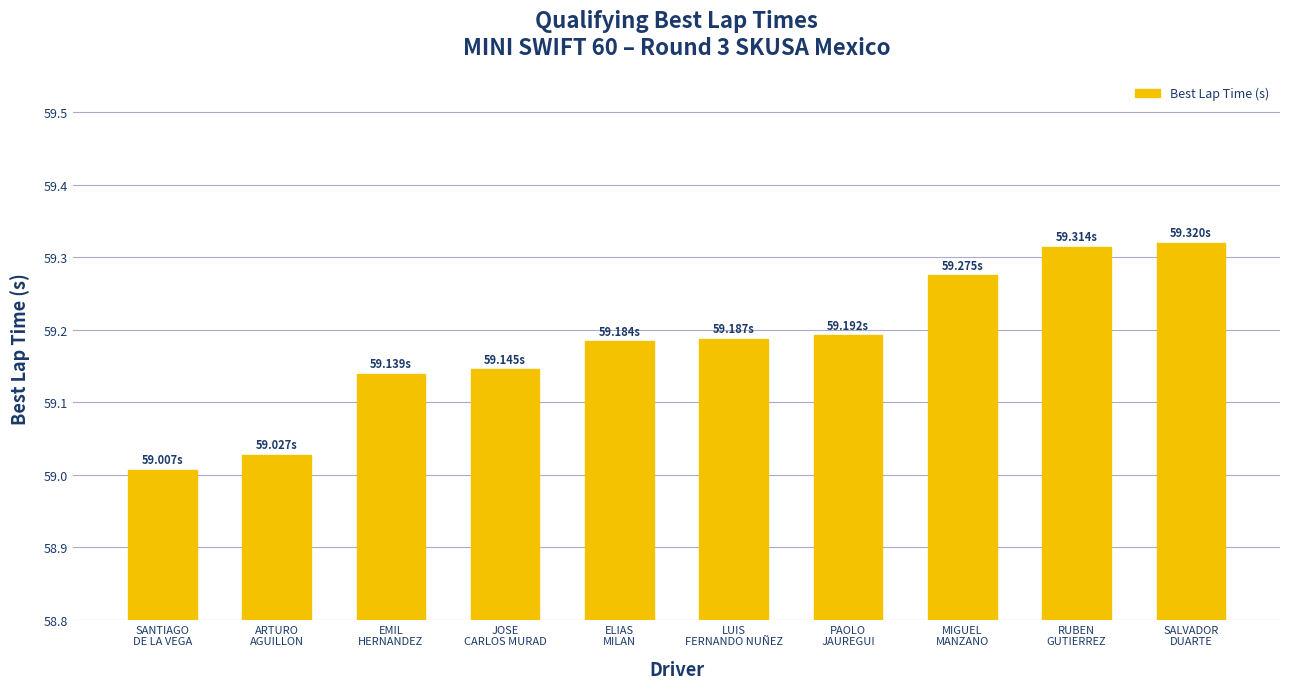

What is the sum of all values?

591.8